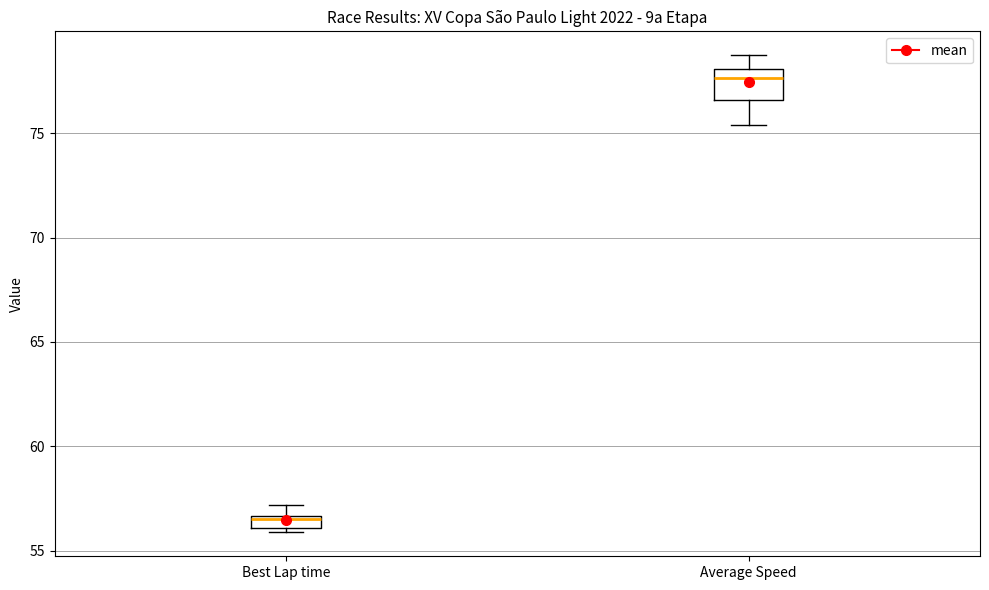

Which box's median line is the lowest?

Best Lap time